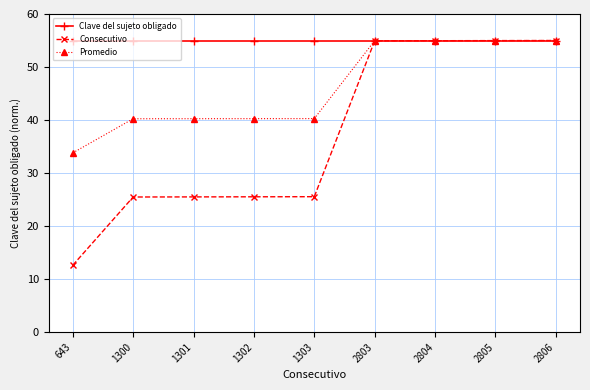

What is the approximate value of Promedio at 1301?

40.3